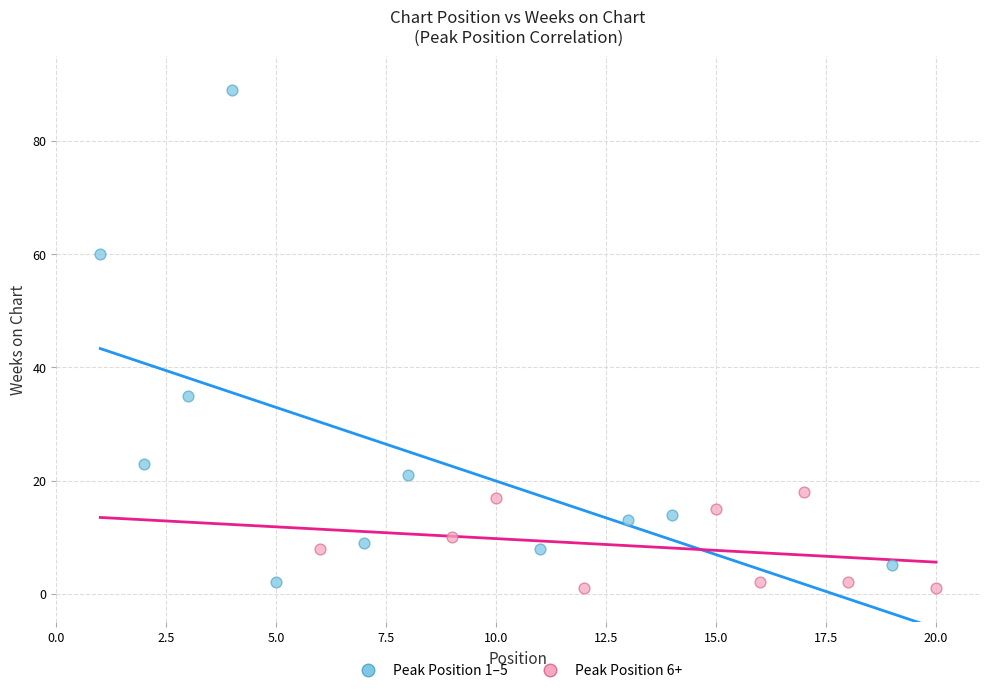

Which series reaches the maximum Y coordinate?

Peak Position 1–5